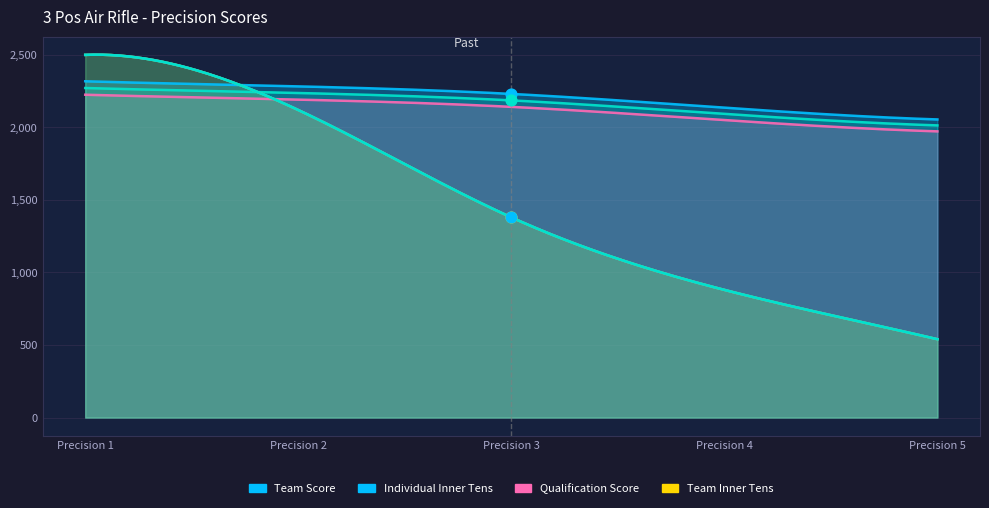

Which series has the largest total across all categories?

Team Score